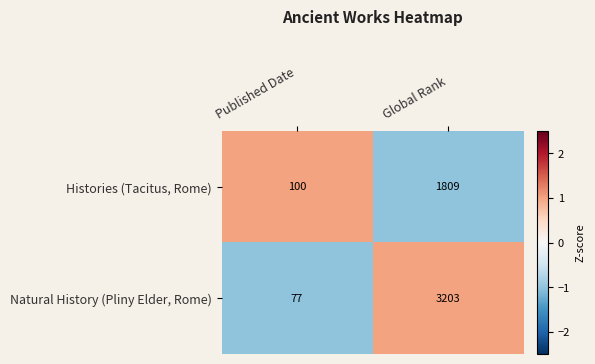

What is the minimum value shown in the chart?

77